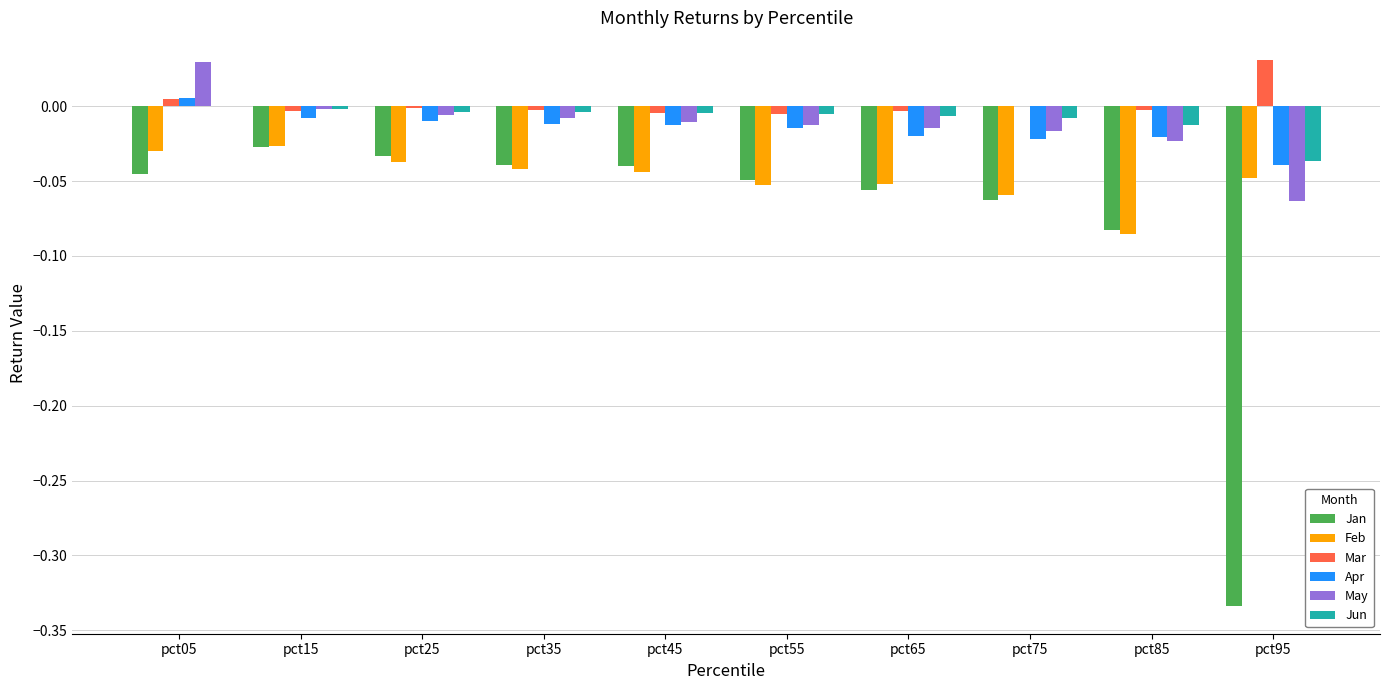

Are the bars grouped side by side (vs. stacked)?

Yes